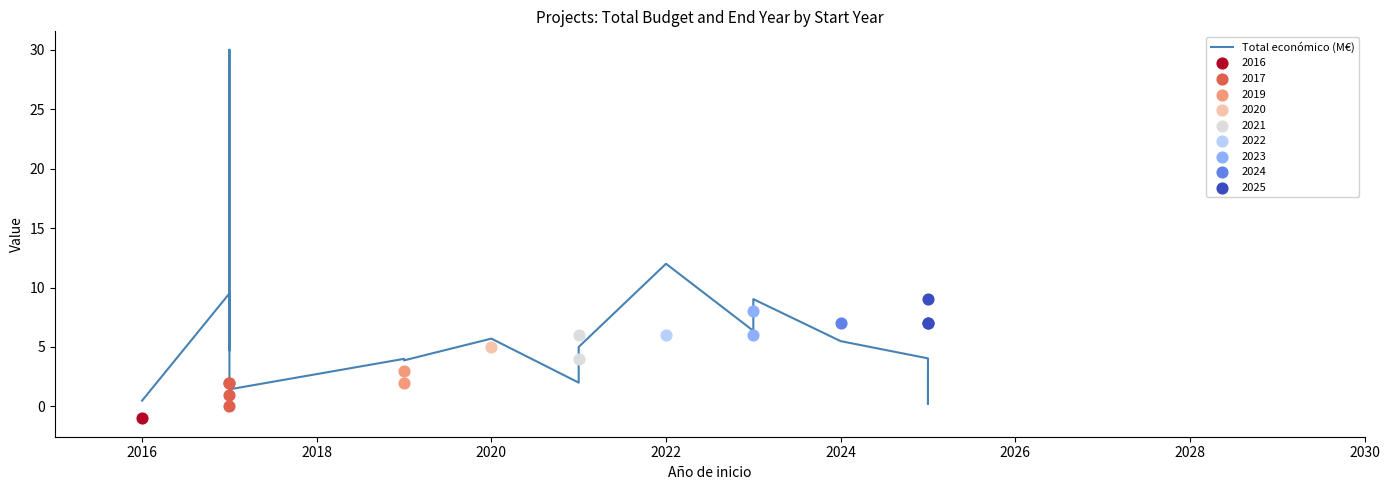

Approximately how many times larger is the value at 2022 compared to 2024?

2.2